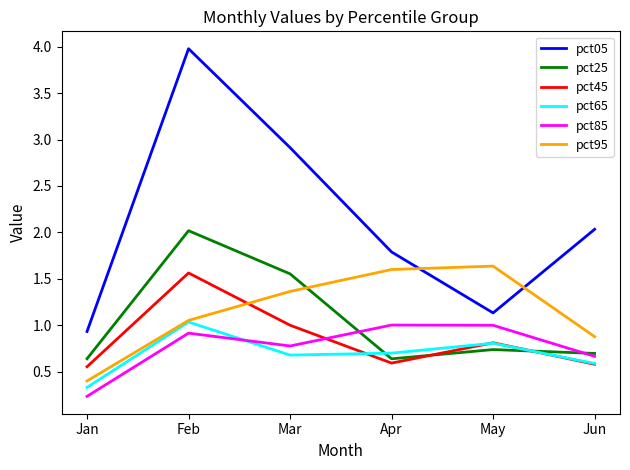

Where do pct65 and pct85 first cross each other?

Feb and Mar